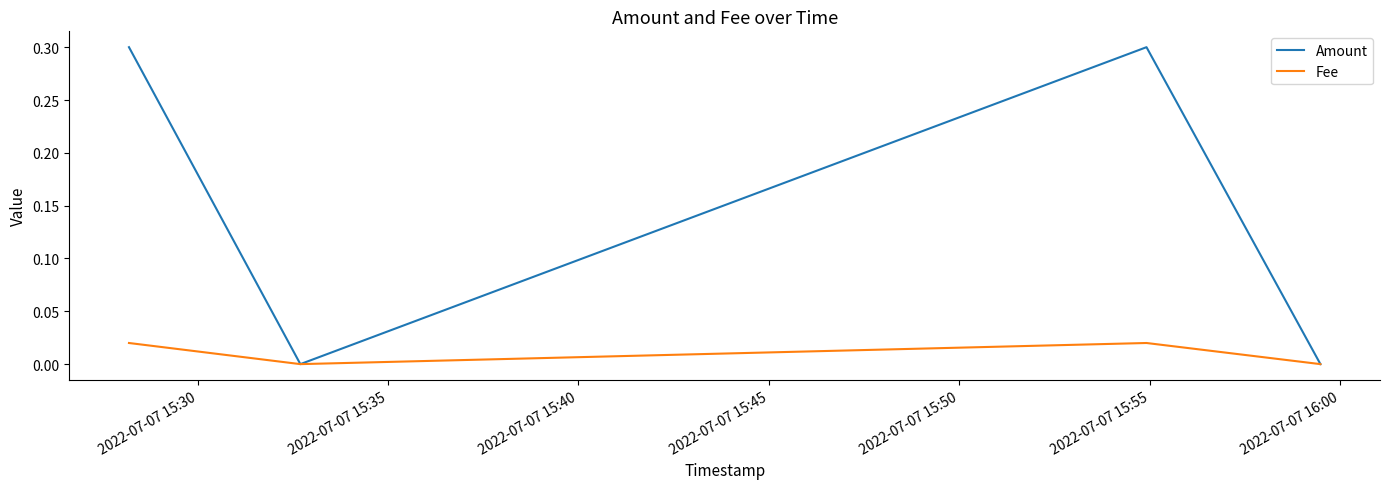

What is the maximum value shown in the chart?

0.3